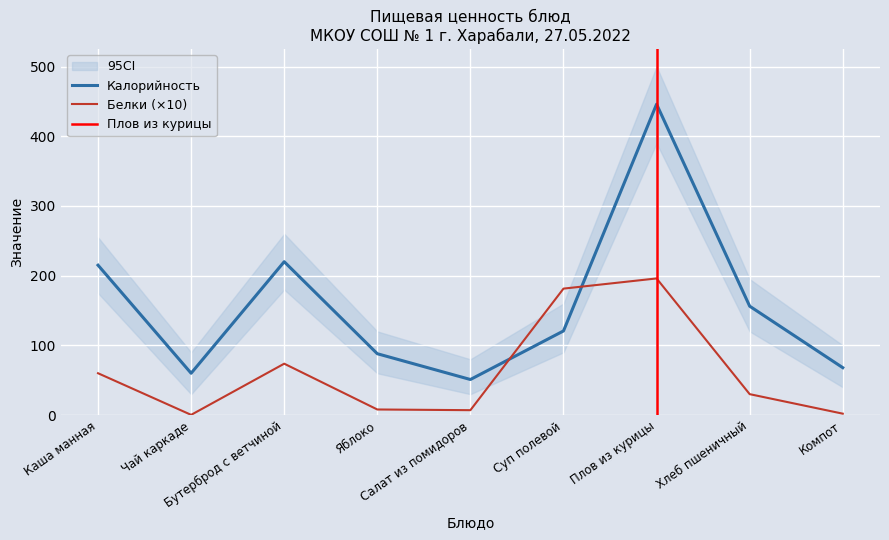

Reading right to left, list all the values displayed in this chart.

Калорийность: 68.0	156.2	446.0	120.7	51.0	88.0	220.0	60.0	215.0
Белки: 2.0	30.0	196.0	181.4	7.0	8.0	73.7	0.3	60.0